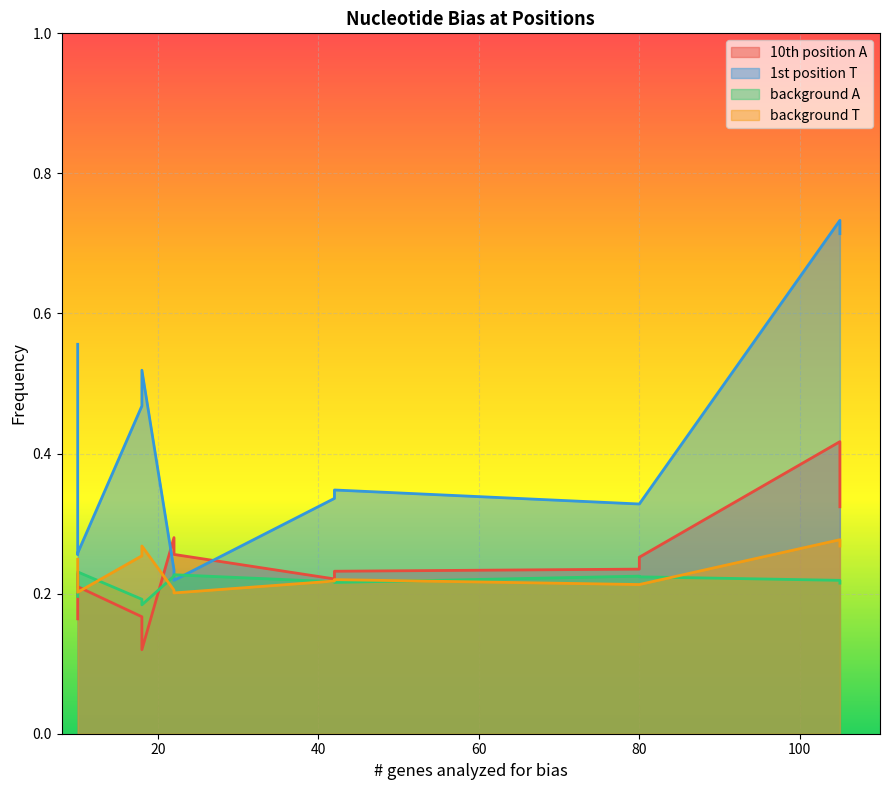

What is the total value across all series at 2?

1.2